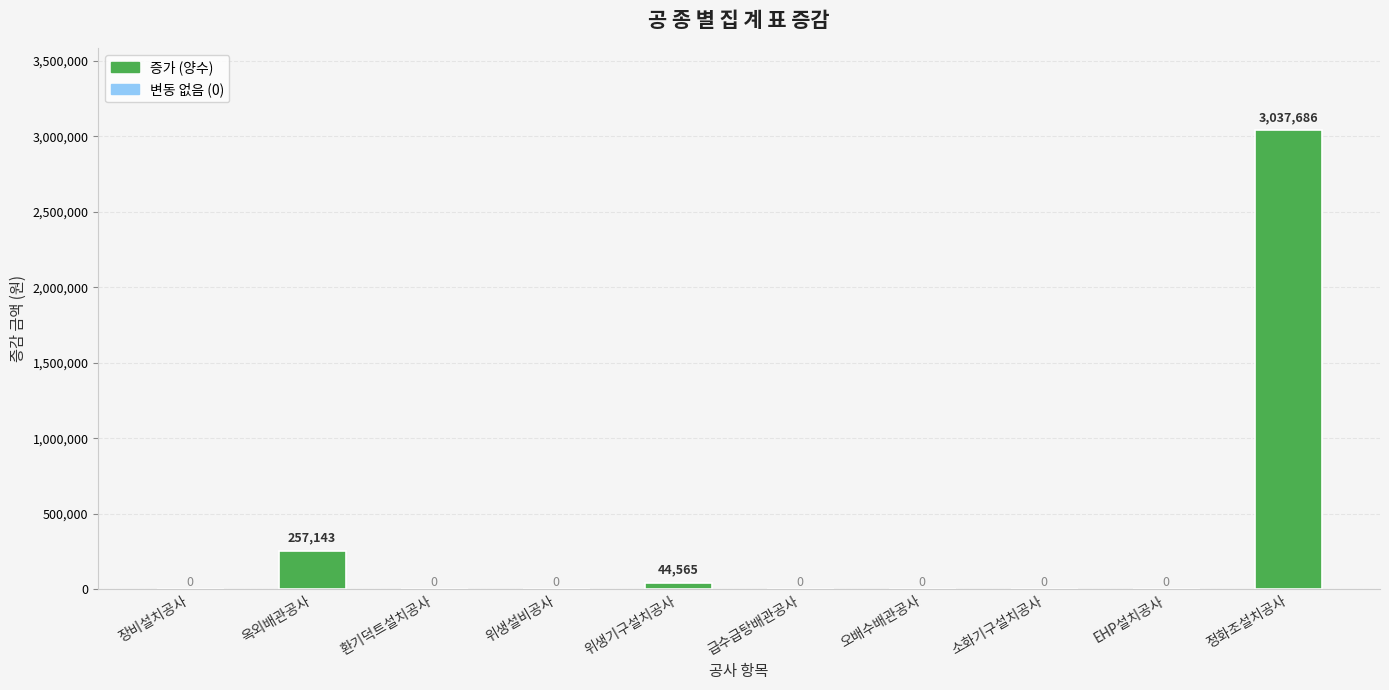

What is the sum of all values?

3339394